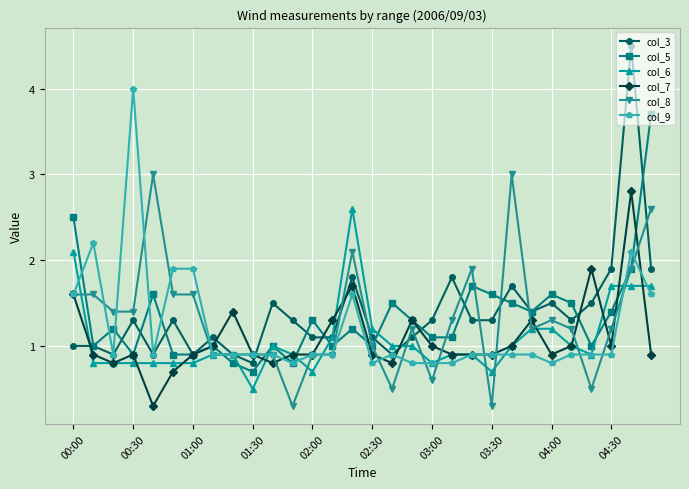

True or false: col_9 has more than 1 points higher than both neighbors.

True